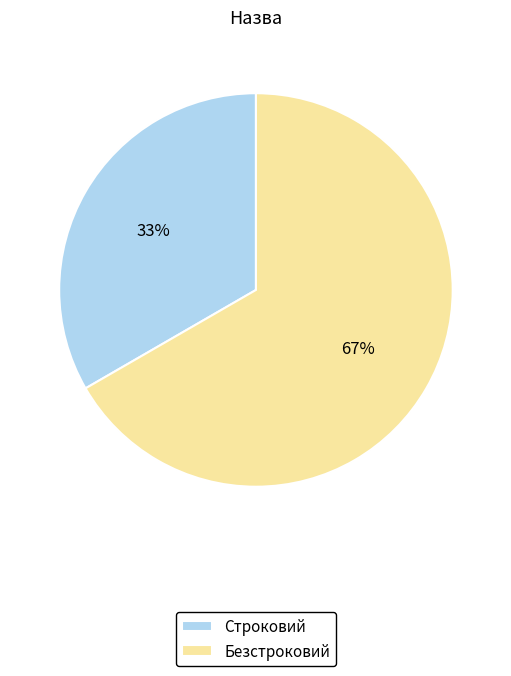

Count the number of slices in the pie.

2